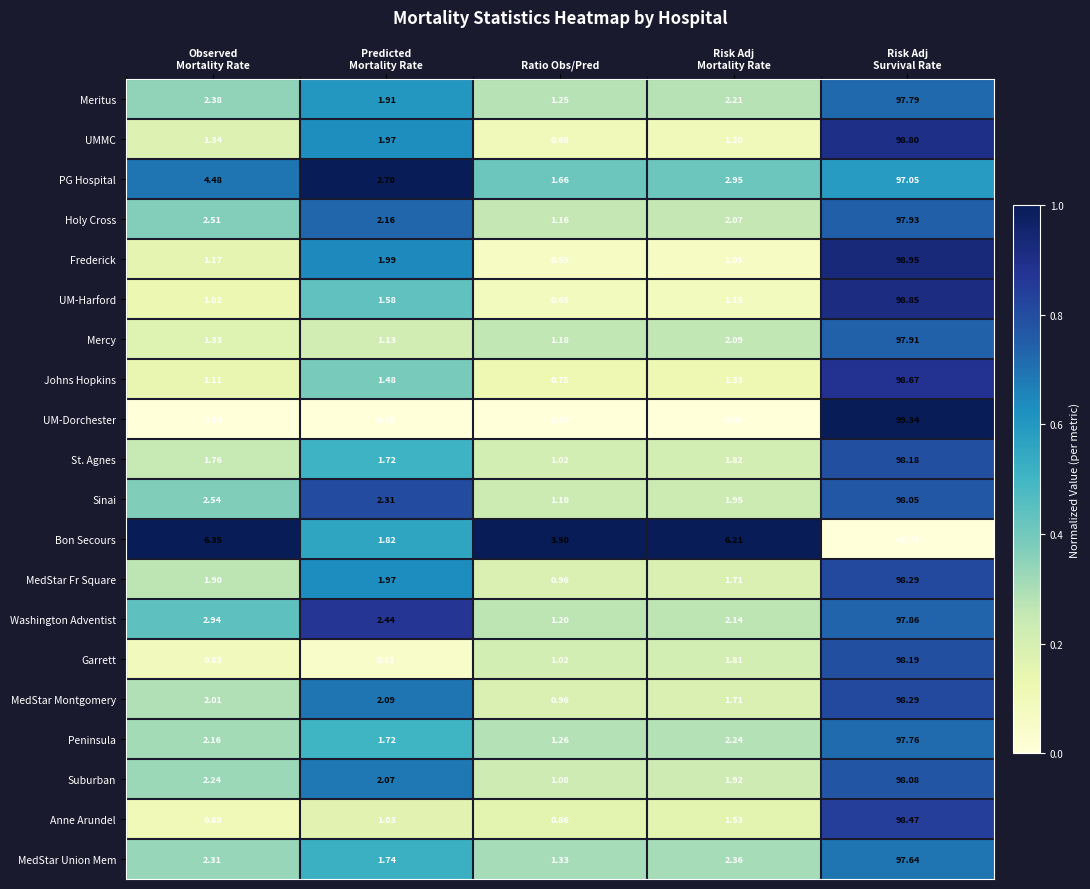

Count the number of categories in the chart.

5